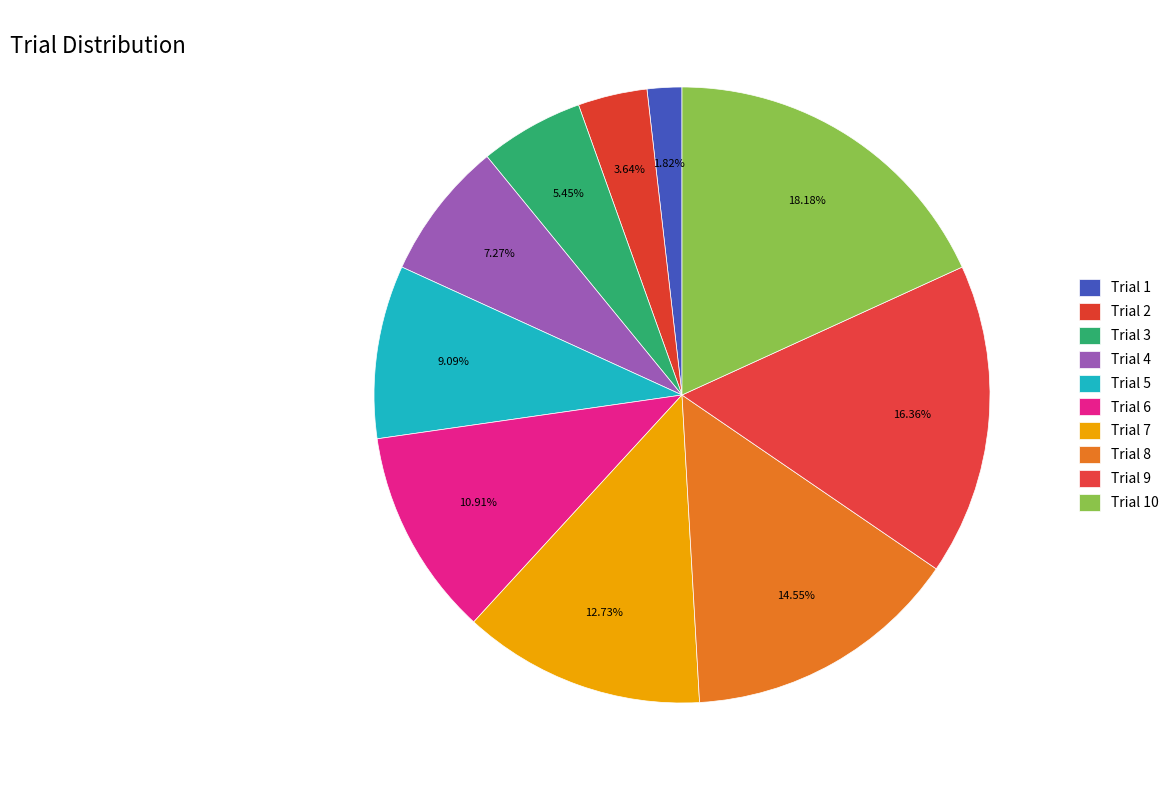

Is it true that Trial 2 is 1% of the pie?

False